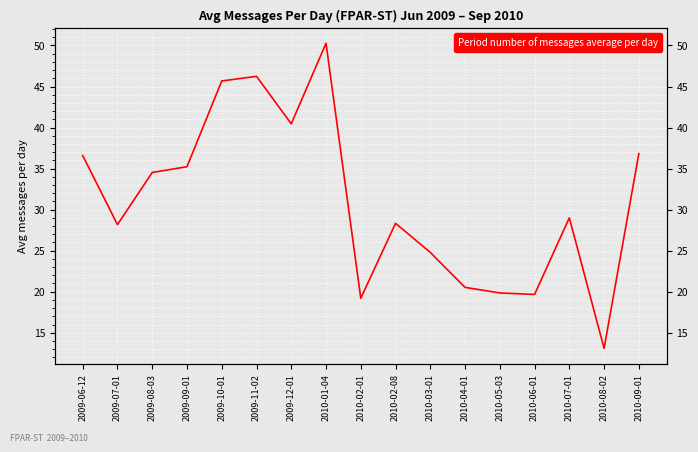

What is the average value?

31.1